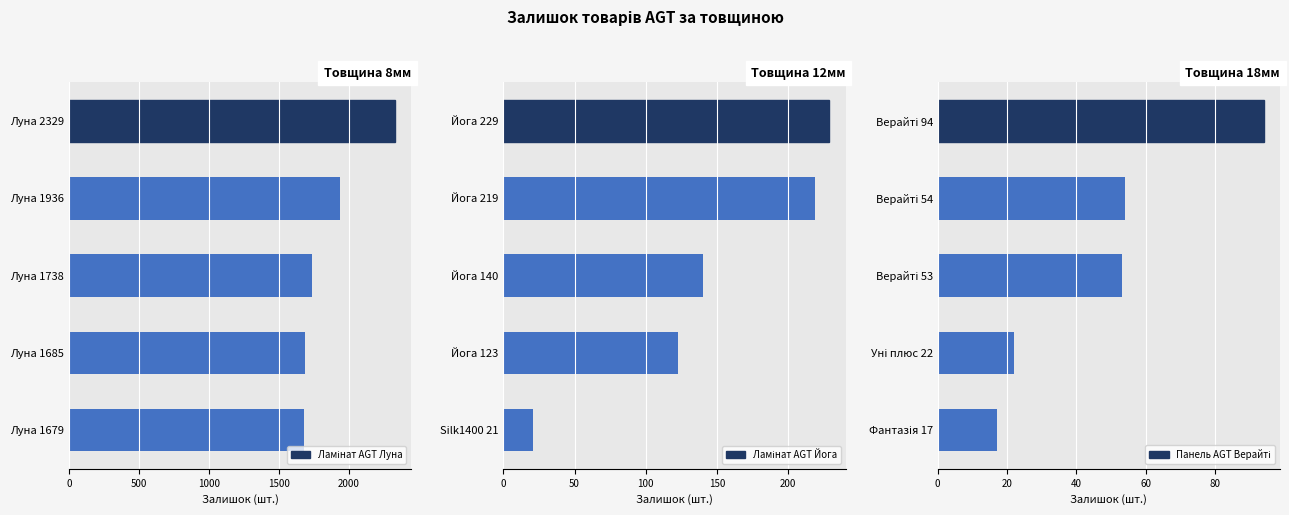

Is the value of Ламінат AGT Луна at 2000 greater than the value of Панель AGT Верайті at 2000?

Yes